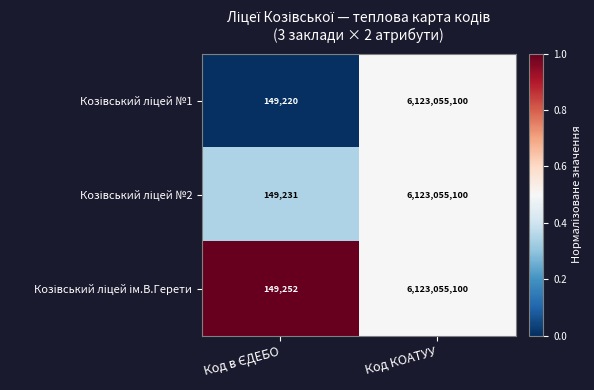

At which category is the sum across all series the highest?

Код КОАТУУ